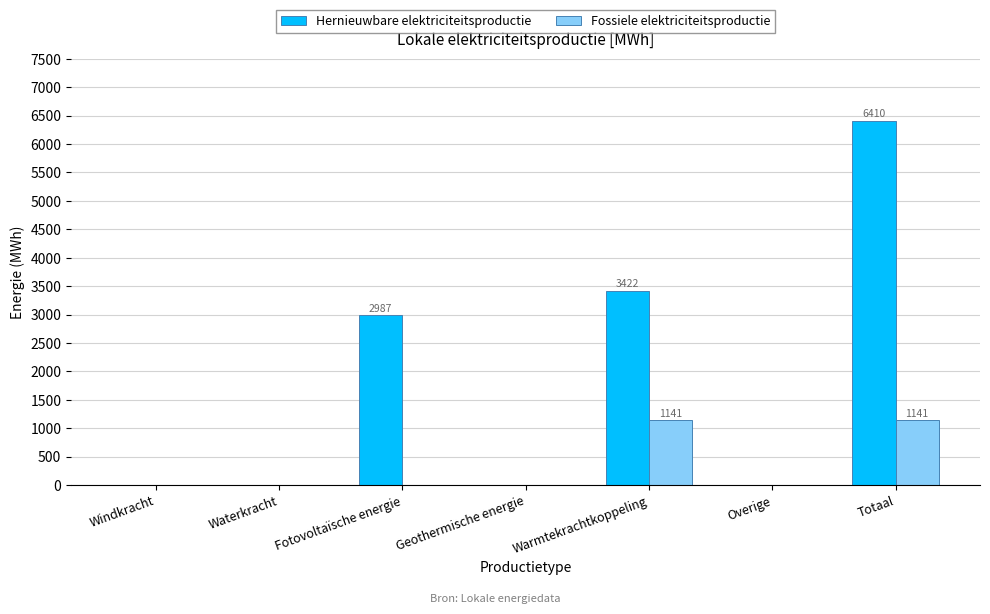

Which category has the highest value across all series?

Totaal